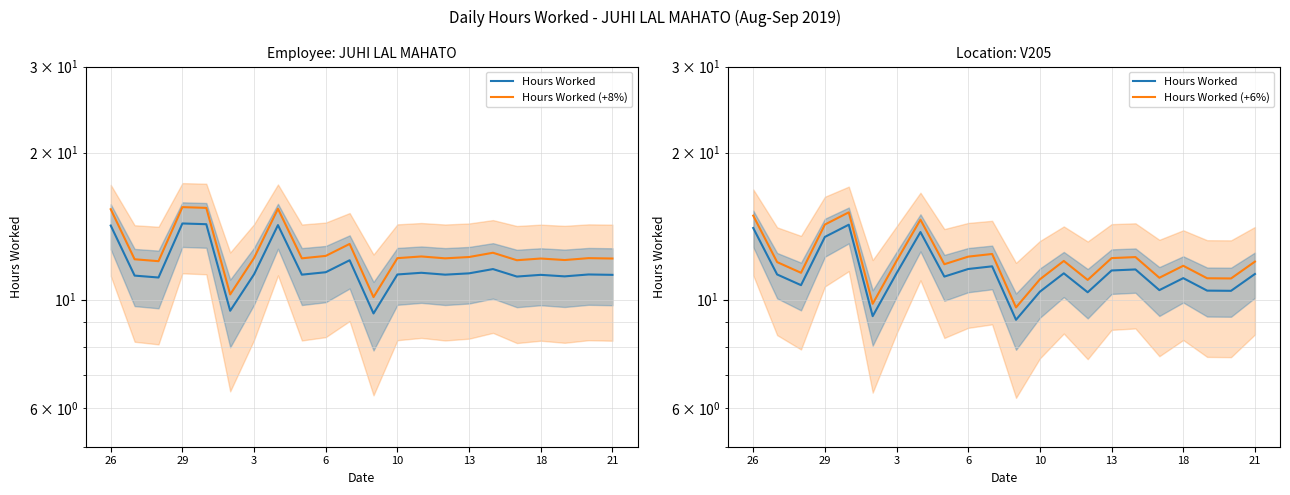

What is the average value of the Hours Worked (+6%) series?

12.1